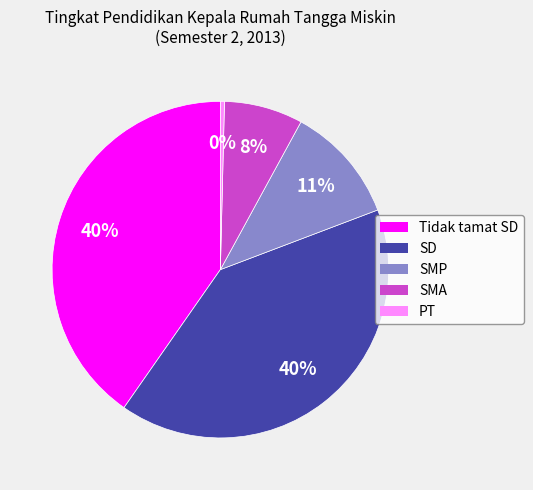

Between SMA and Tidak tamat SD, which is larger?

Tidak tamat SD